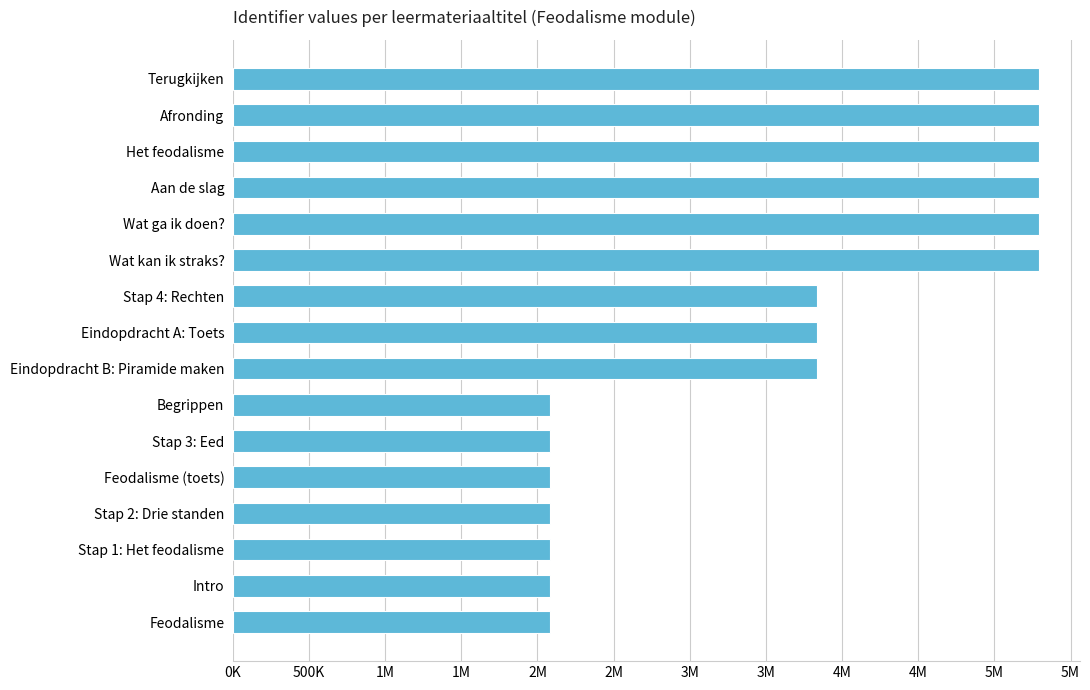

How many bars are there in total?

16